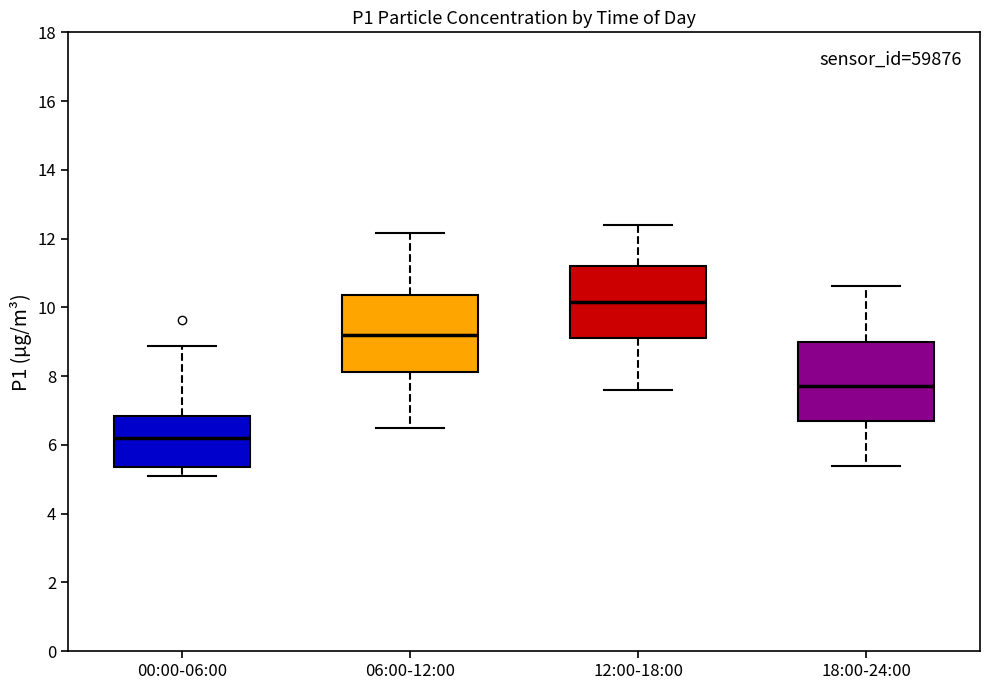

Reading left to right, transcribe this box plot: for each box, give where its median line is, the range the box spans, and where its two whiskers end, as read against the y-axis. The values are not printed on the chart, so give them approximately, as read against the axis.

00:00-06:00: median 6.2, box 5.4 to 6.8, whiskers 5.2 to 8.8
06:00-12:00: median 9.2, box 8.2 to 10.4, whiskers 6.6 to 12.2
12:00-18:00: median 10.2, box 9.0 to 11.2, whiskers 7.6 to 12.4
18:00-24:00: median 7.8, box 6.6 to 9.0, whiskers 5.4 to 10.6